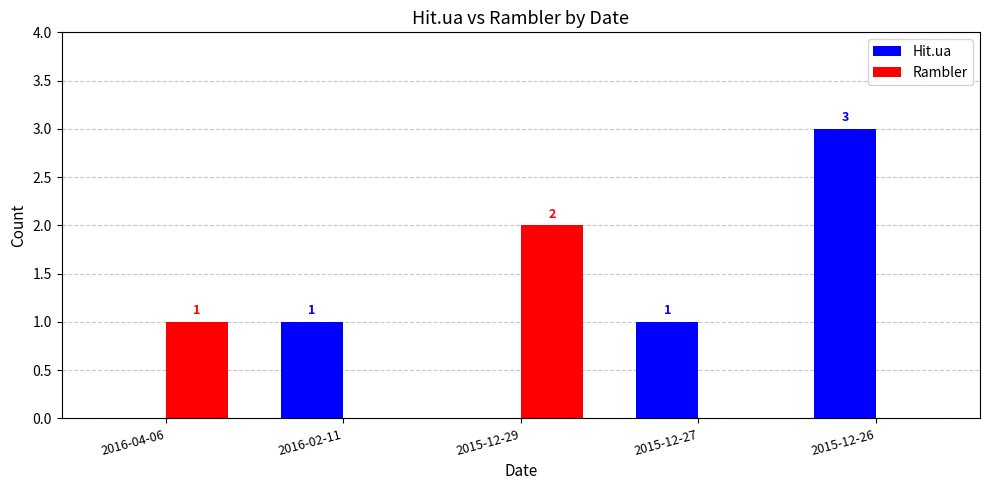

How many values in Hit.ua are above zero?

3